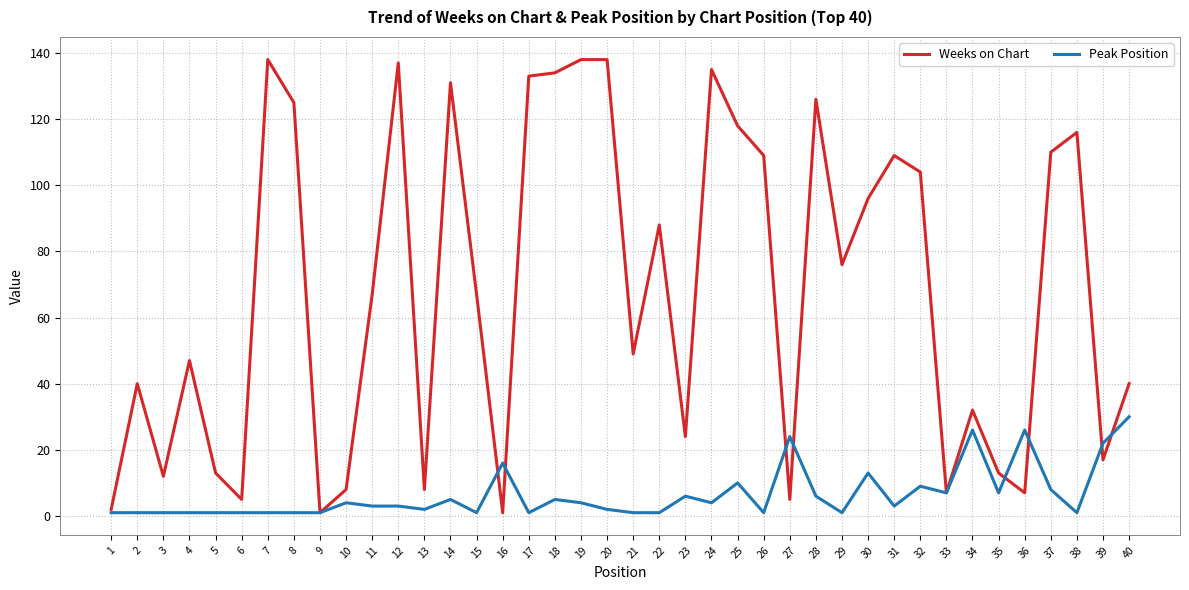

True or false: Weeks on Chart and Peak Position cross at least once.

True